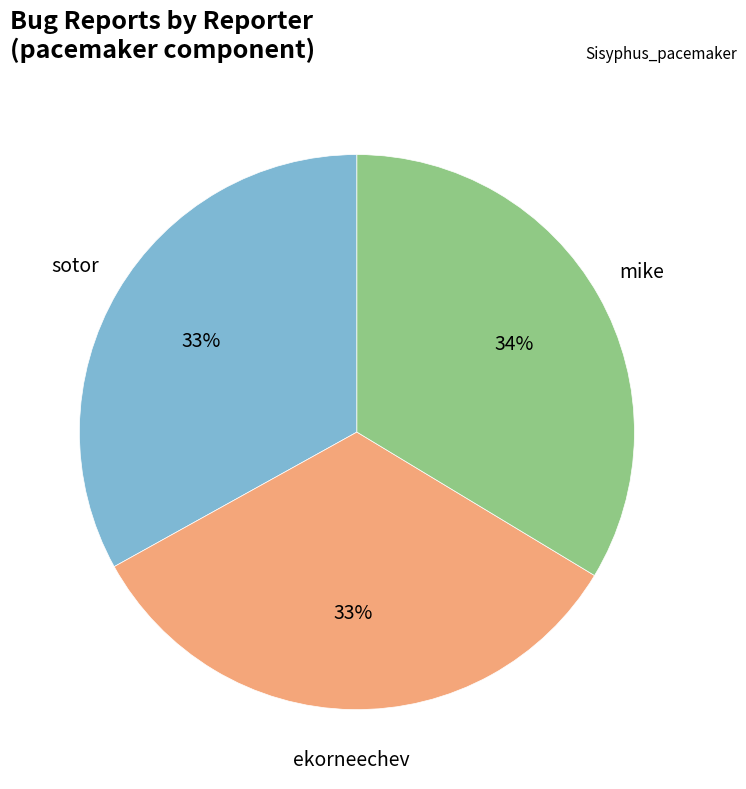

To the nearest percent, what is the difference between the largest and smallest slice percentages?

1%